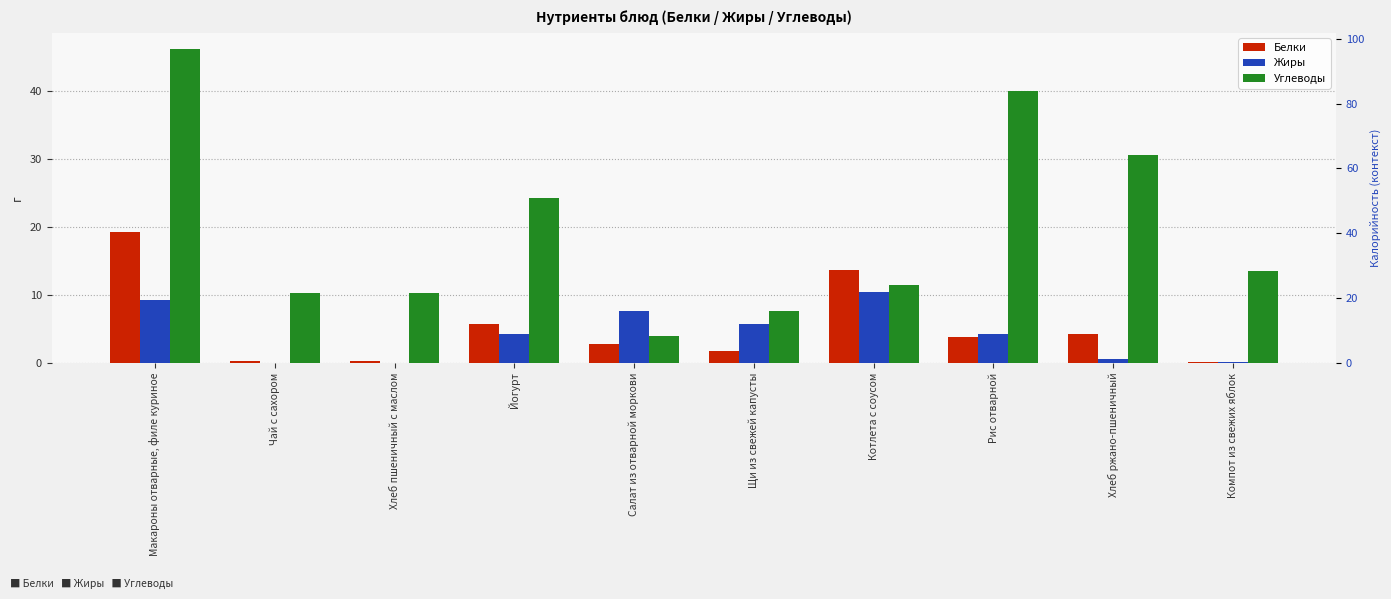

What is the total value across all series at Йогурт?

34.3